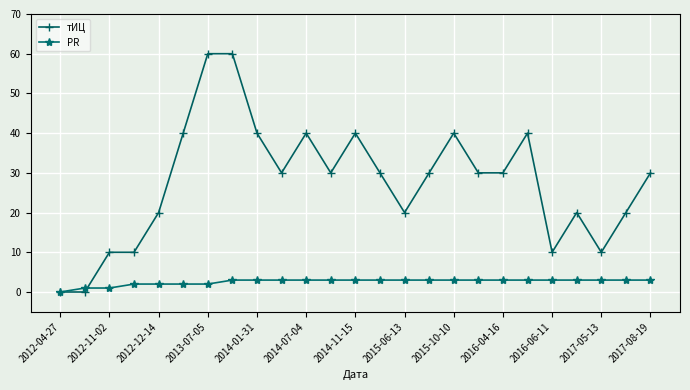

Which series has the largest range (max minus min)?

тИЦ